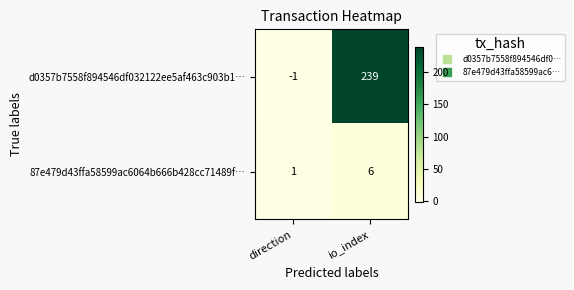

Which series has the widest spread of values?

d0357b7558f894546df032122ee5af463c903b1…